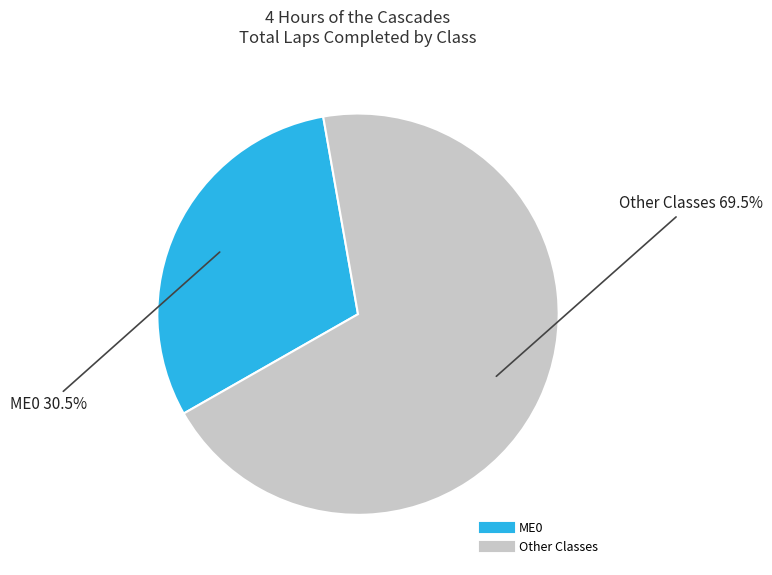

Is there any slice that represents more than half of the pie?

Yes